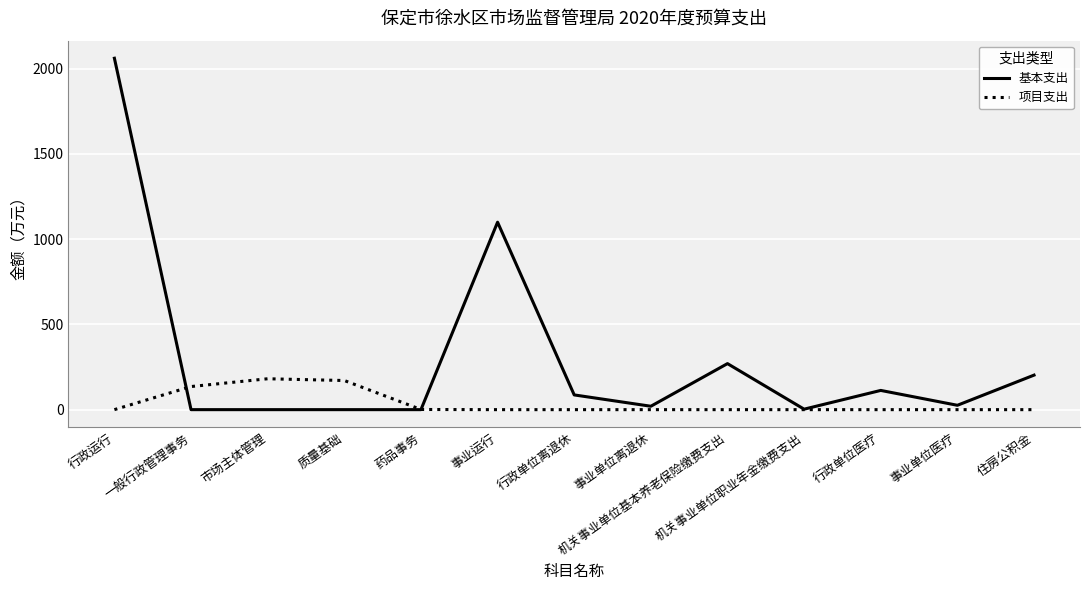

Is it true that 基本支出 equals 1680.6 at 事业运行?

False